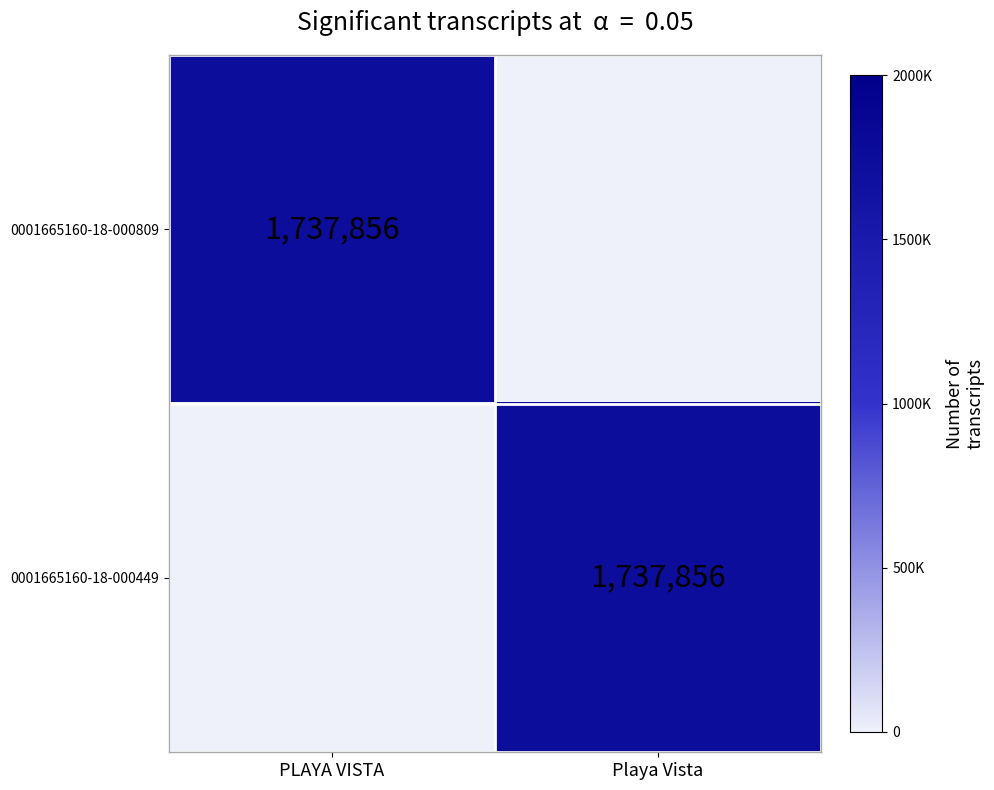

Which category has the highest value across all series?

PLAYA VISTA